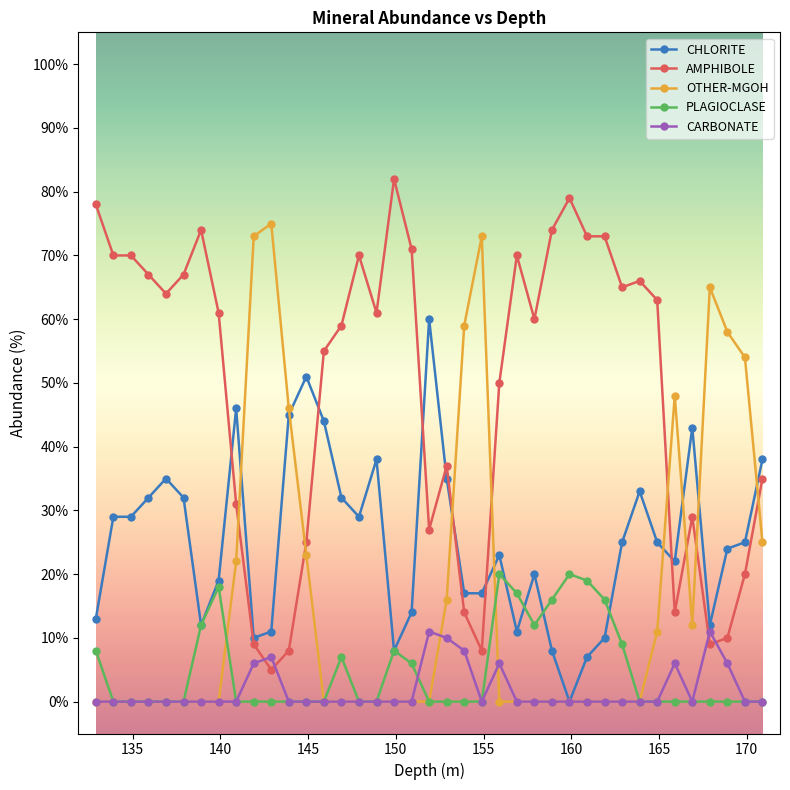

Rank the series by their maximum value, from lowest to highest.

CARBONATE, PLAGIOCLASE, CHLORITE, OTHER-MGOH, AMPHIBOLE